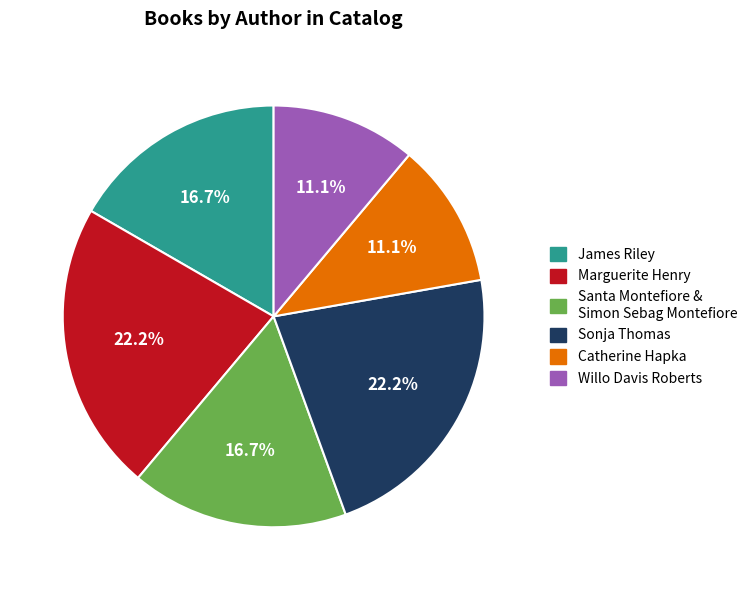

What portion of the pie excludes James Riley?

83.3%